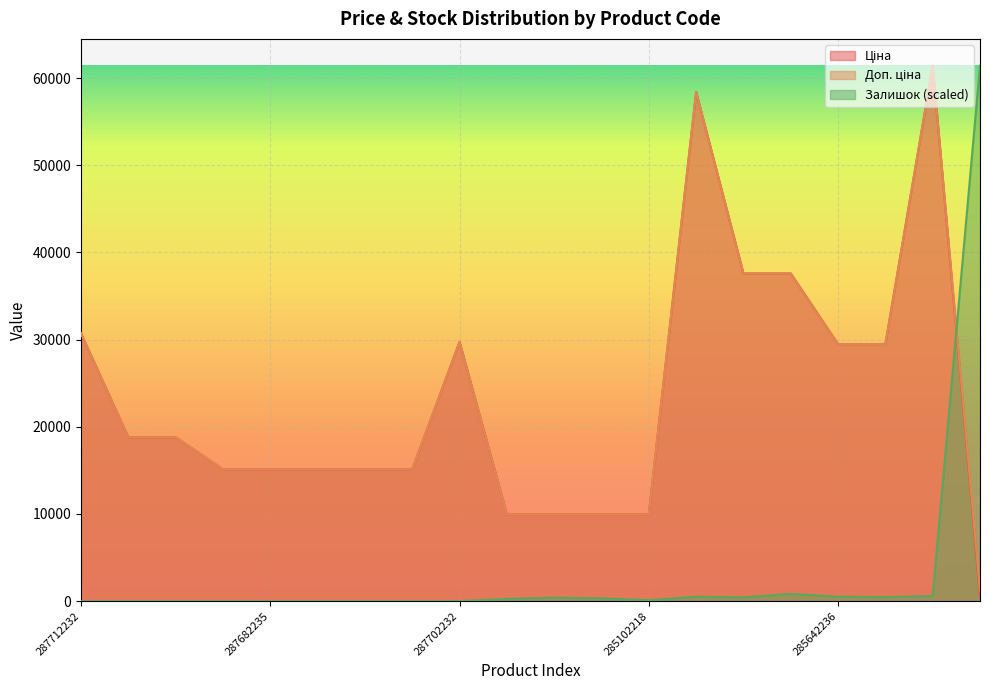

What value does the Ціна series have at 284032204?

539.0